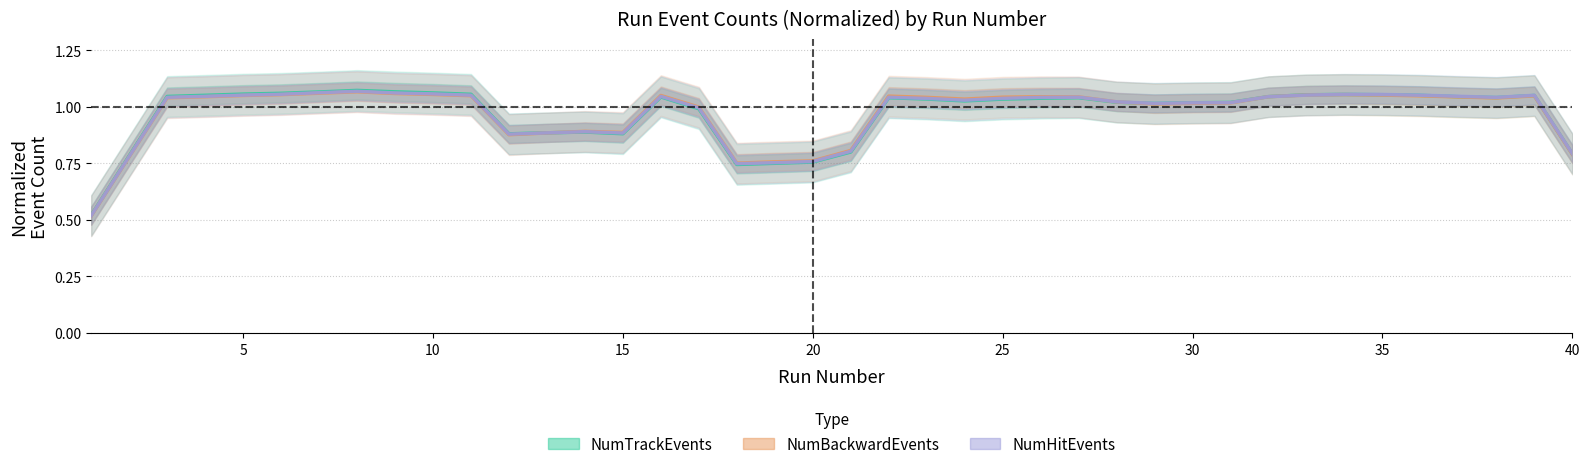

How many interior local valleys does the NumBackwardEvents series have?

6